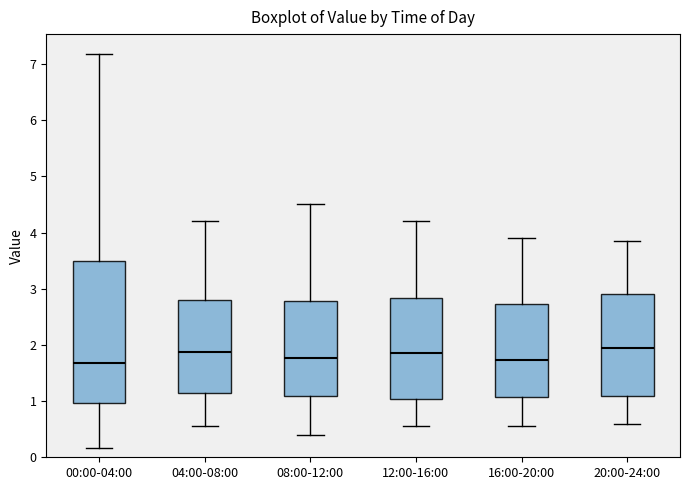

Where is the upper edge of the box for 12:00-16:00 on the y-axis? The values are not printed on the chart, so give them approximately, as read against the axis.

2.8